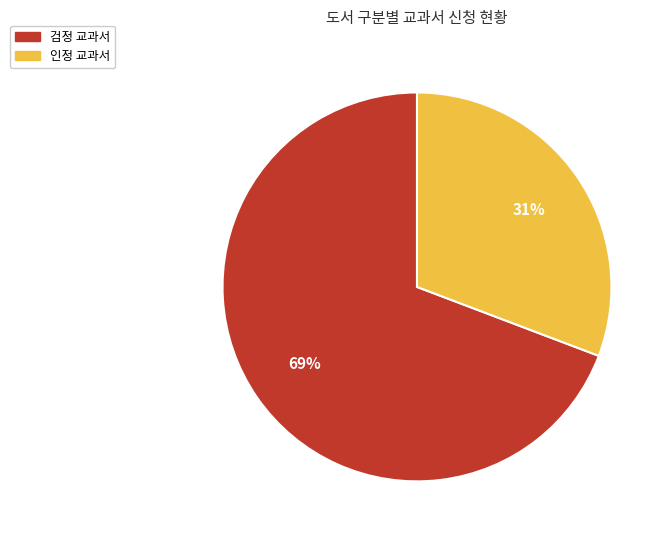

Which has a higher value, 검정 or 인정?

검정